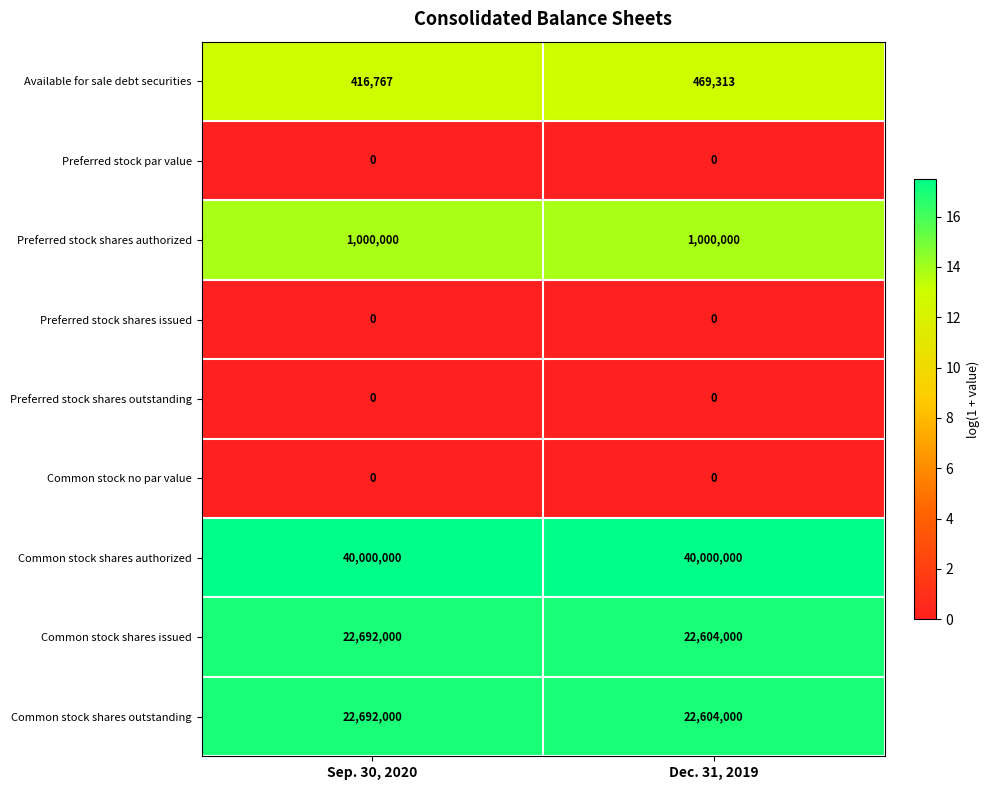

Reading right to left, extract all data points from this chart.

Available for sale debt securities: 469313	416767
Preferred stock par value: 0	0
Preferred stock shares authorized: 1000000	1000000
Preferred stock shares issued: 0	0
Preferred stock shares outstanding: 0	0
Common stock no par value: 0	0
Common stock shares authorized: 40000000	40000000
Common stock shares issued: 22604000	22692000
Common stock shares outstanding: 22604000	22692000